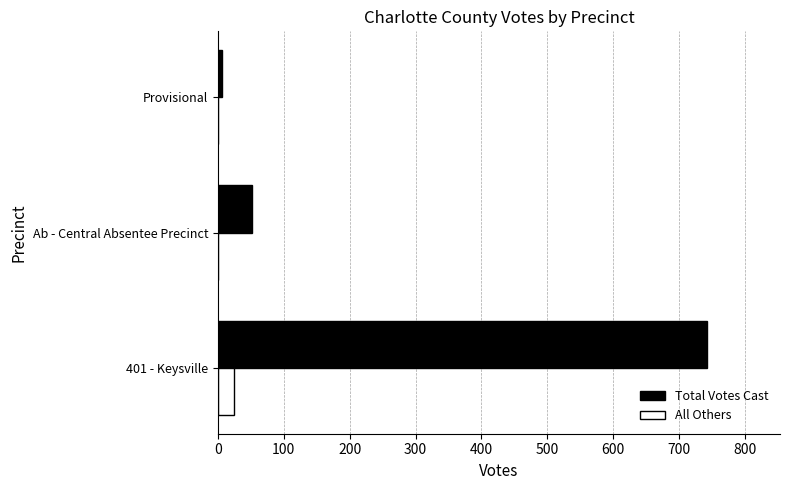

What is the approximate value of Total Votes Cast at Ab - Central Absentee Precinct?

52